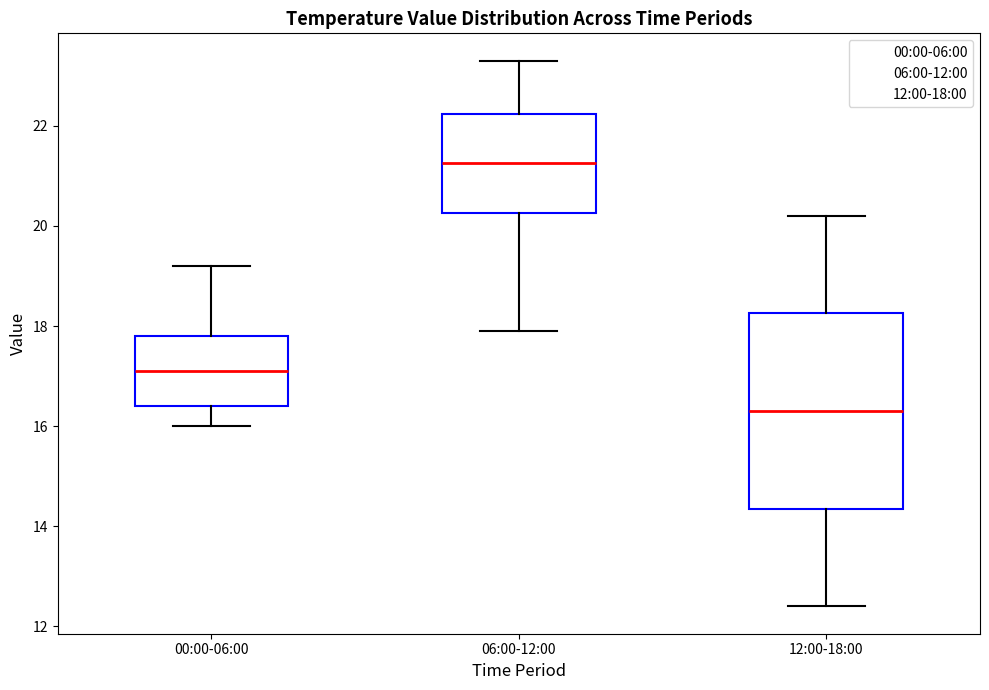

Where is the upper edge of the box for 12:00-18:00 on the y-axis? The values are not printed on the chart, so give them approximately, as read against the axis.

18.2